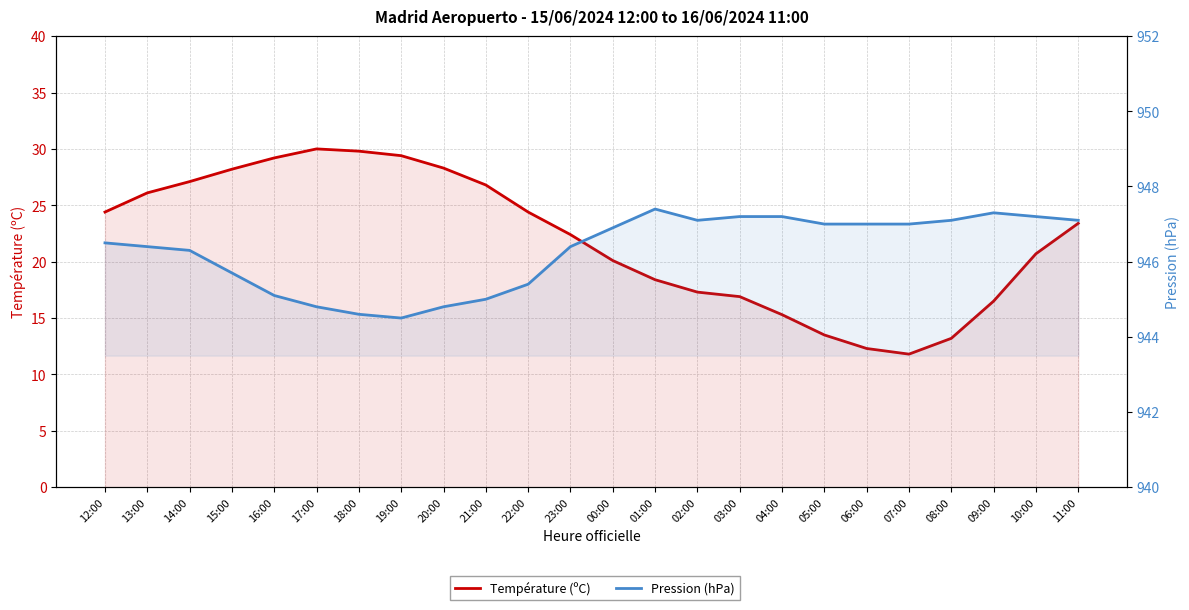

Rank the series at 01:00 from lowest to highest value.

Température (ºC), Pression (hPa)